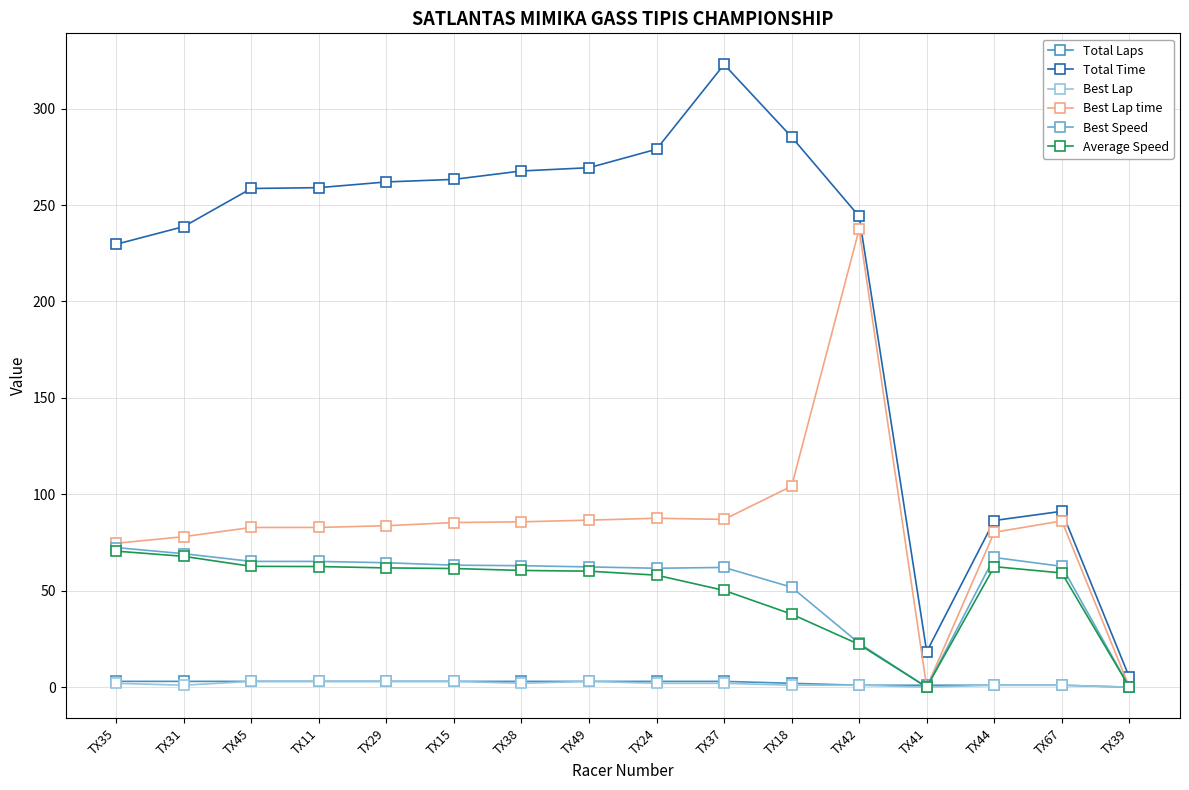

What is the label of the 15th point from the left?

TX67